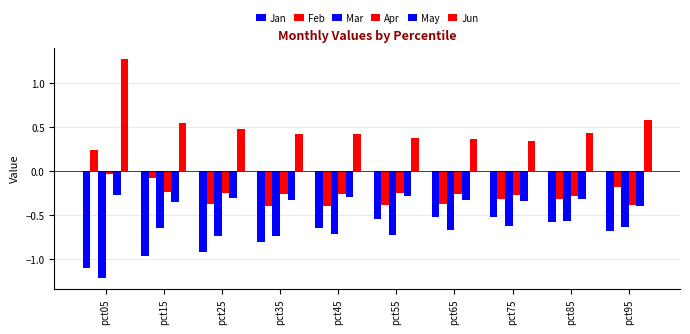

Reading left to right, transcribe all the data shown in this chart.

Jan: pct05=-1.1	pct15=-1.0	pct25=-0.9	pct35=-0.8	pct45=-0.6	pct55=-0.5	pct65=-0.5	pct75=-0.5	pct85=-0.6	pct95=-0.7
Feb: pct05=0.2	pct15=-0.1	pct25=-0.4	pct35=-0.4	pct45=-0.4	pct55=-0.4	pct65=-0.4	pct75=-0.3	pct85=-0.3	pct95=-0.2
Mar: pct05=-1.2	pct15=-0.7	pct25=-0.7	pct35=-0.7	pct45=-0.7	pct55=-0.7	pct65=-0.7	pct75=-0.6	pct85=-0.6	pct95=-0.6
Apr: pct05=-0.0	pct15=-0.2	pct25=-0.2	pct35=-0.3	pct45=-0.3	pct55=-0.3	pct65=-0.3	pct75=-0.3	pct85=-0.3	pct95=-0.4
May: pct05=-0.3	pct15=-0.3	pct25=-0.3	pct35=-0.3	pct45=-0.3	pct55=-0.3	pct65=-0.3	pct75=-0.3	pct85=-0.3	pct95=-0.4
Jun: pct05=1.3	pct15=0.6	pct25=0.5	pct35=0.4	pct45=0.4	pct55=0.4	pct65=0.4	pct75=0.3	pct85=0.4	pct95=0.6